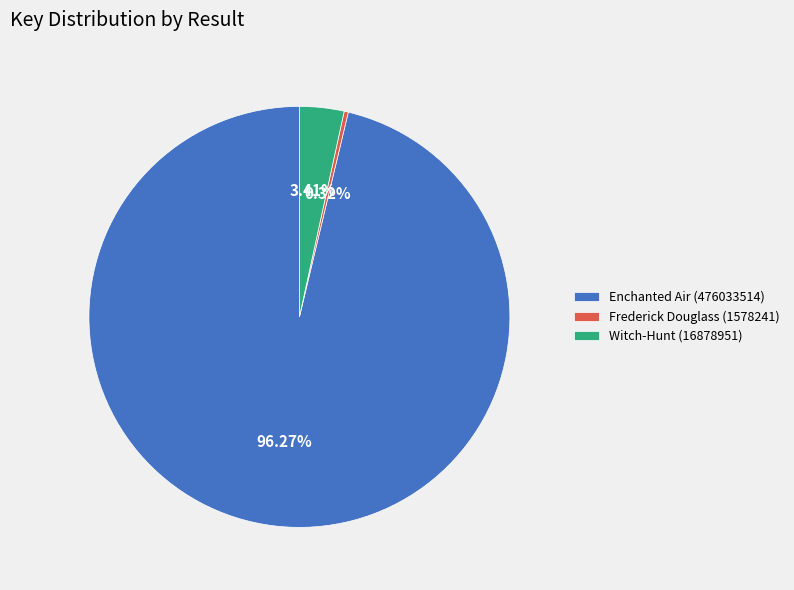

To the nearest percent, what percentage of the pie is Enchanted Air (476033514)?

96%